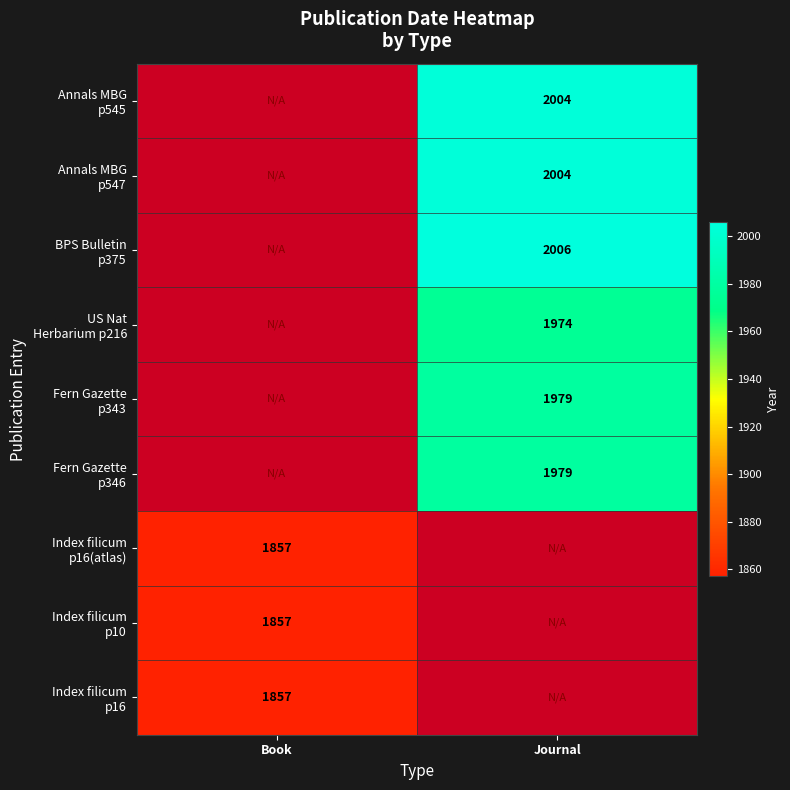

Which series has the largest range (max minus min)?

BPS Bulletin p375